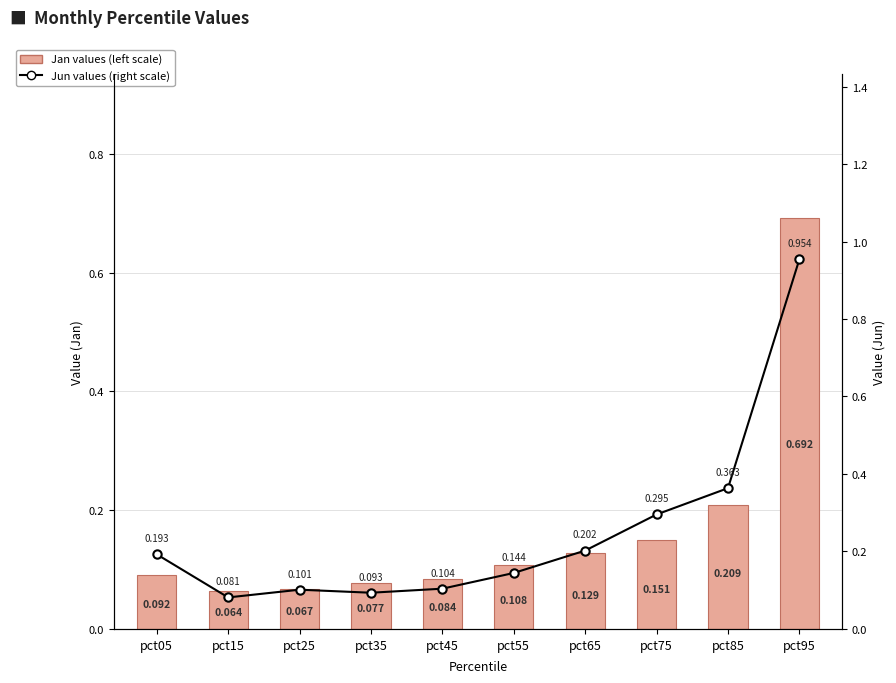

Rank the series by their average value, from lowest to highest.

Jan values (left scale), Jun values (right scale)